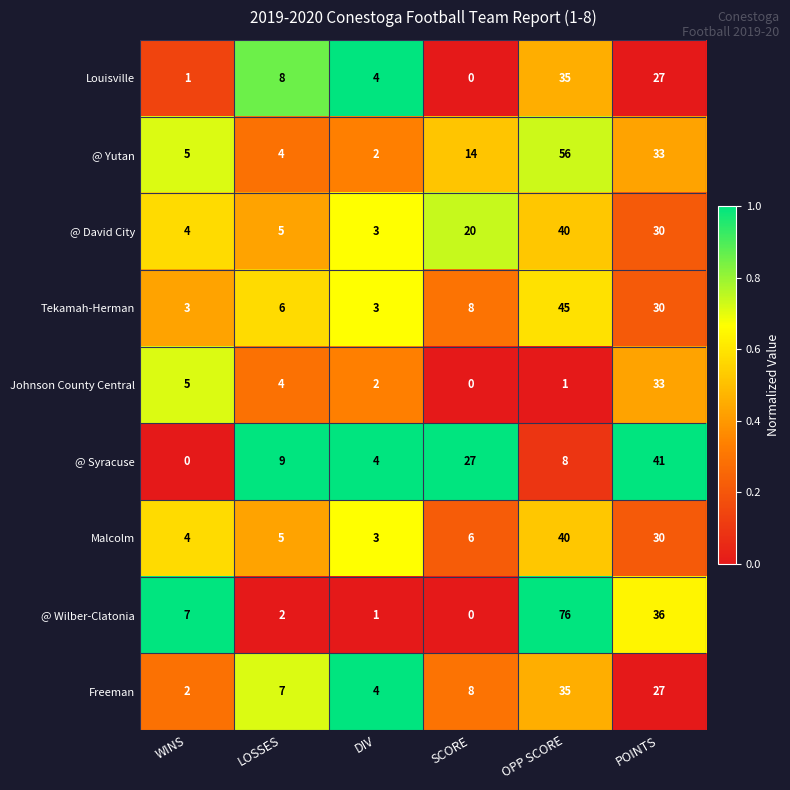

What is the approximate value of Tekamah-Herman at LOSSES, to the nearest 5?

5